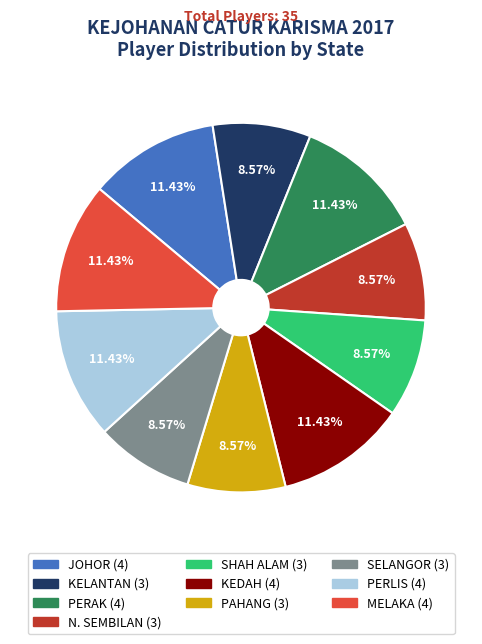

The JOHOR slice represents 11% of the pie. True or false?

True